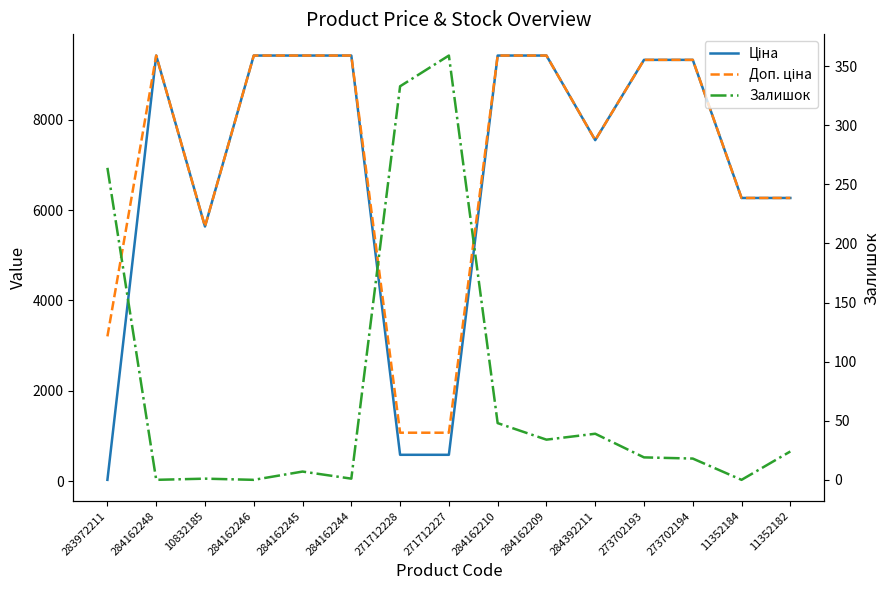

The Ціна series shows 15792.6 at 284162248. True or false?

False